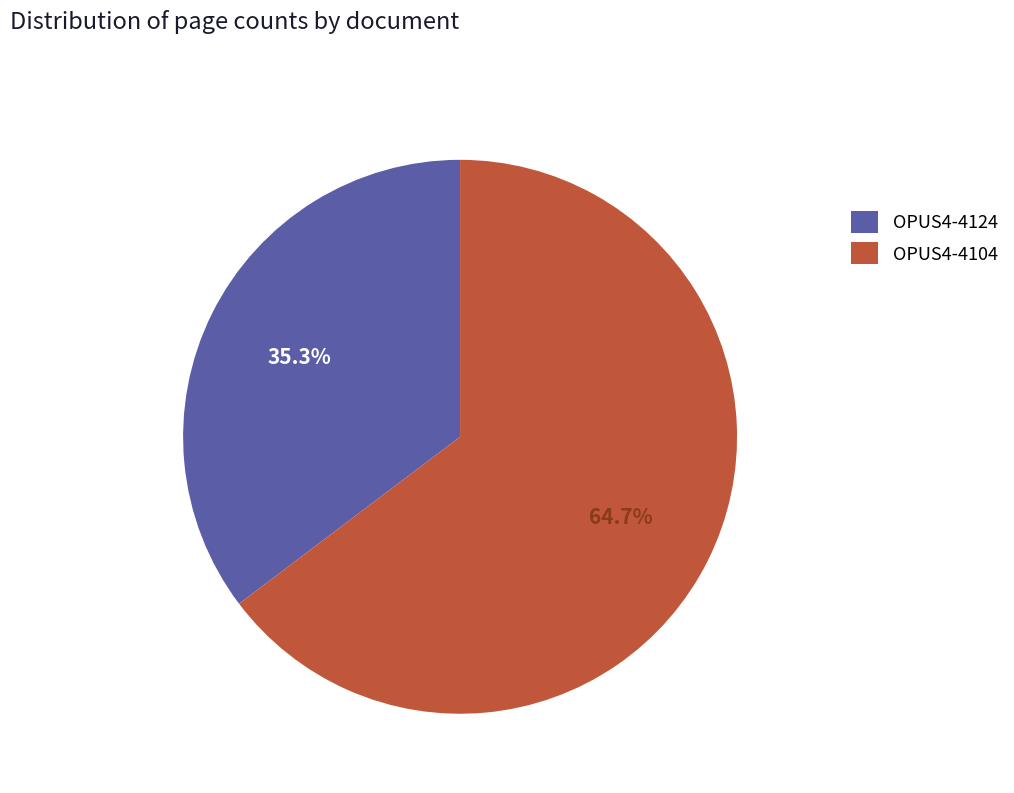

To the nearest percent, what percentage of the pie is OPUS4-4124?

35%